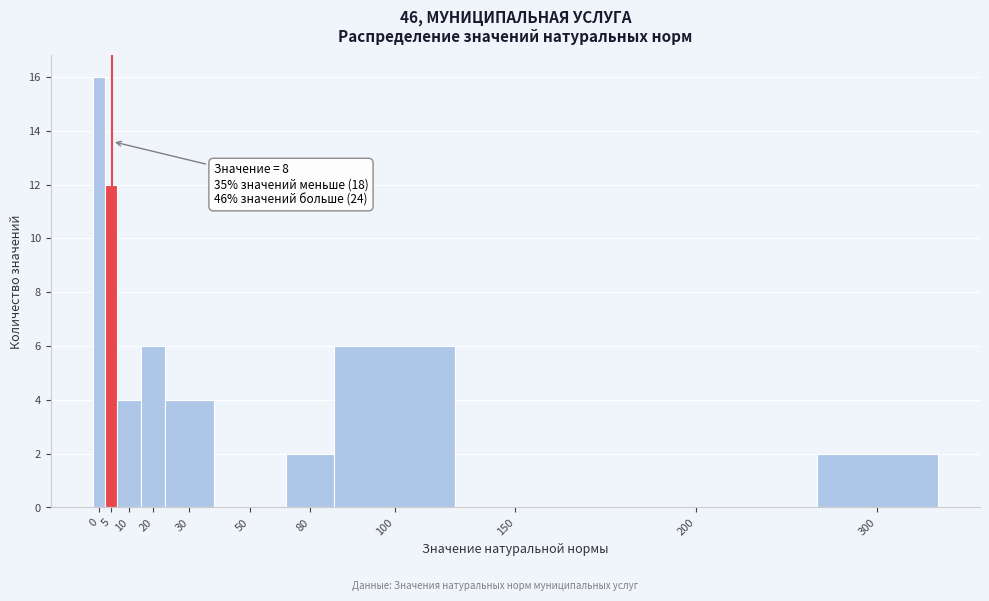

Reading left to right, transcribe all the data shown in this chart.

0=16	5=12	10=4	20=6	30=4	50=0	80=2	100=6	150=0	200=0	300=2